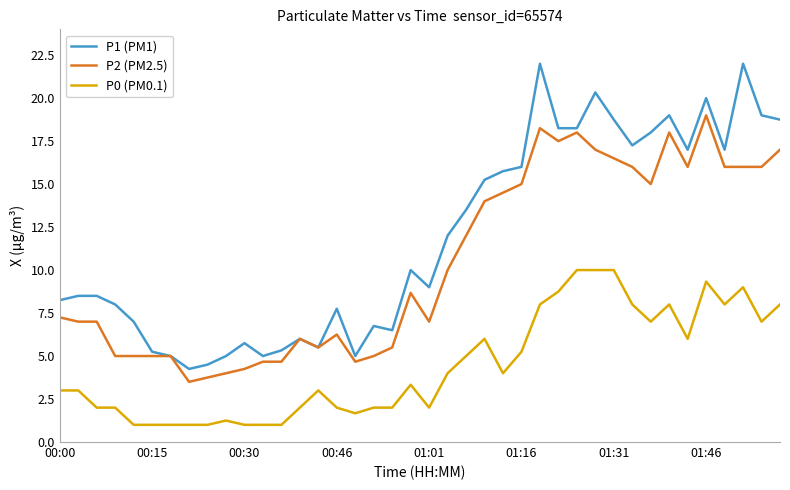

Which series has the widest spread of values?

P1 (PM1)